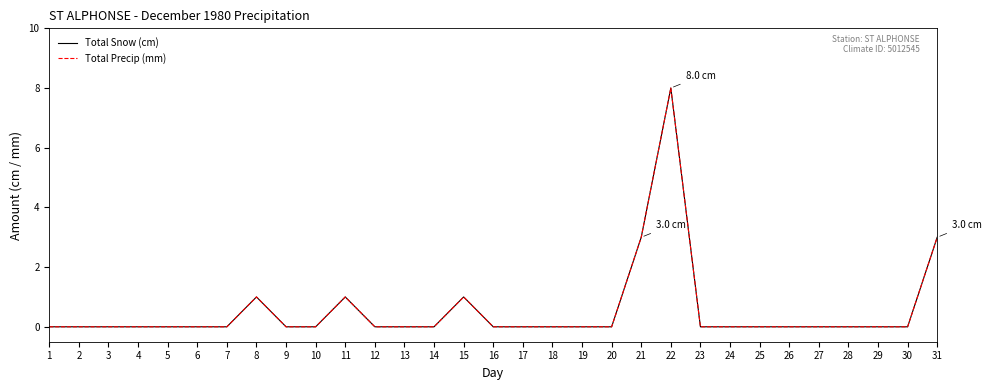

Does the chart have visible grid lines?

No